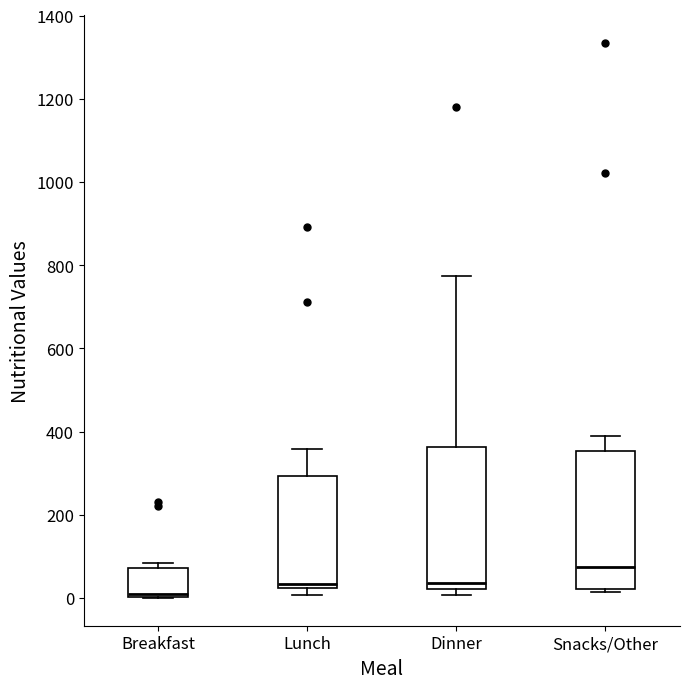

Reading left to right, transcribe this box plot: for each box, give where its median line is, the range the box spans, and where its two whiskers end, as read against the y-axis. The values are not printed on the chart, so give them approximately, as read against the axis.

Breakfast: median 0 (just above the box's lower edge), box 0 to 80, whiskers 0 to 80 (just above the box's upper edge)
Lunch: median 40, box 20 to 300, whiskers 0 to 360
Dinner: median 40, box 20 to 360, whiskers 0 to 780
Snacks/Other: median 80, box 20 to 360, whiskers 20 (just below the box's lower edge) to 380